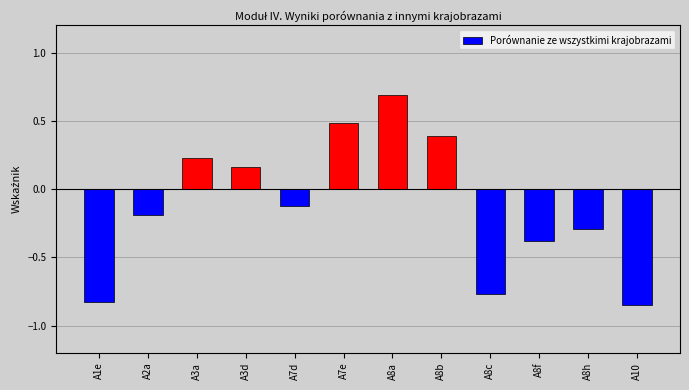

Which label corresponds to the largest value in the chart?

A8a